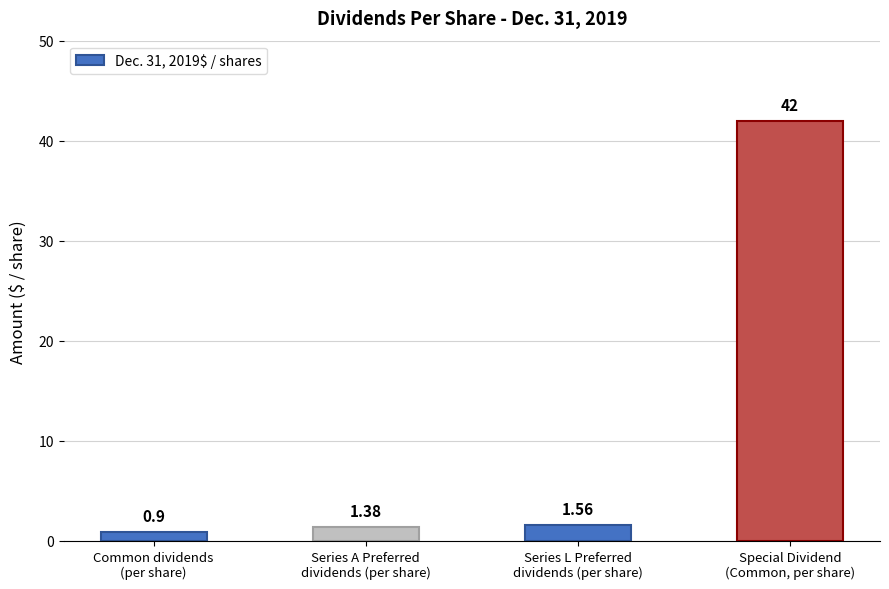

Where is the data nearest to the value 21?

Series L Preferred
dividends (per share)